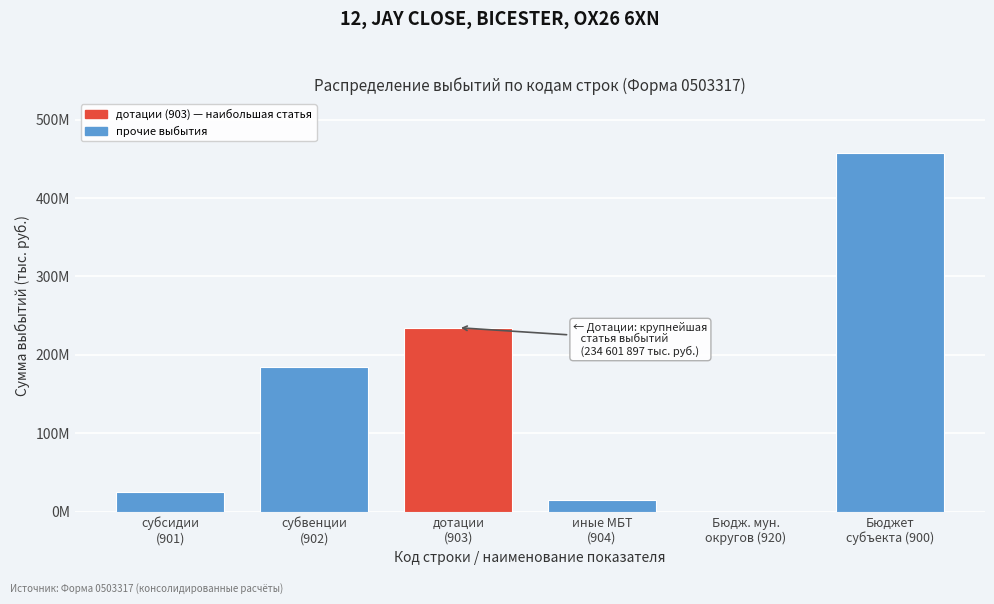

Are the bars horizontal?

No